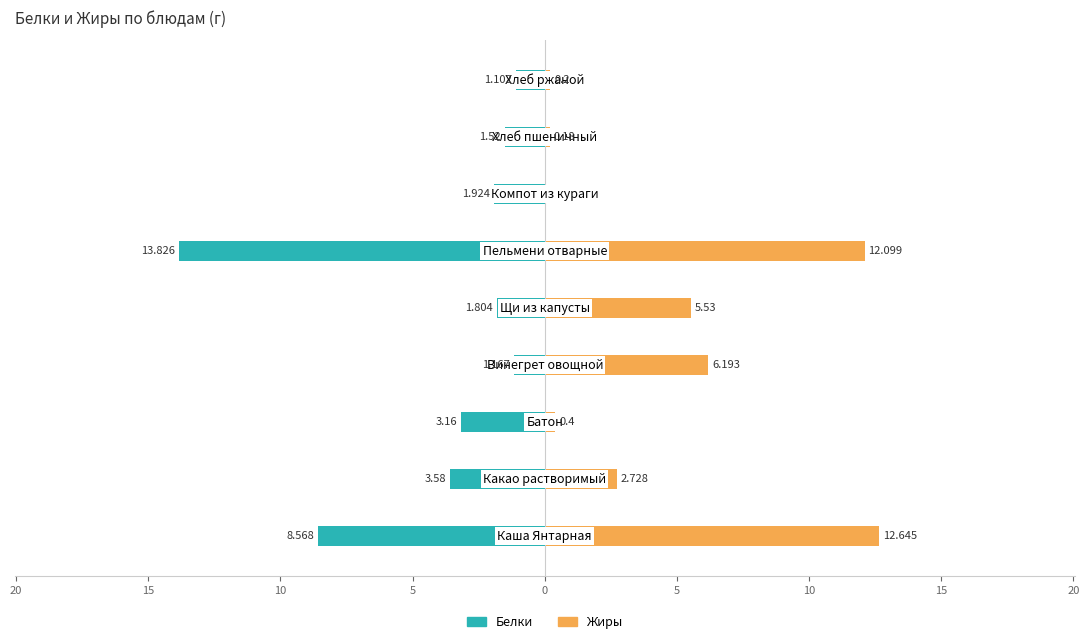

How many bars are there in each group?

2